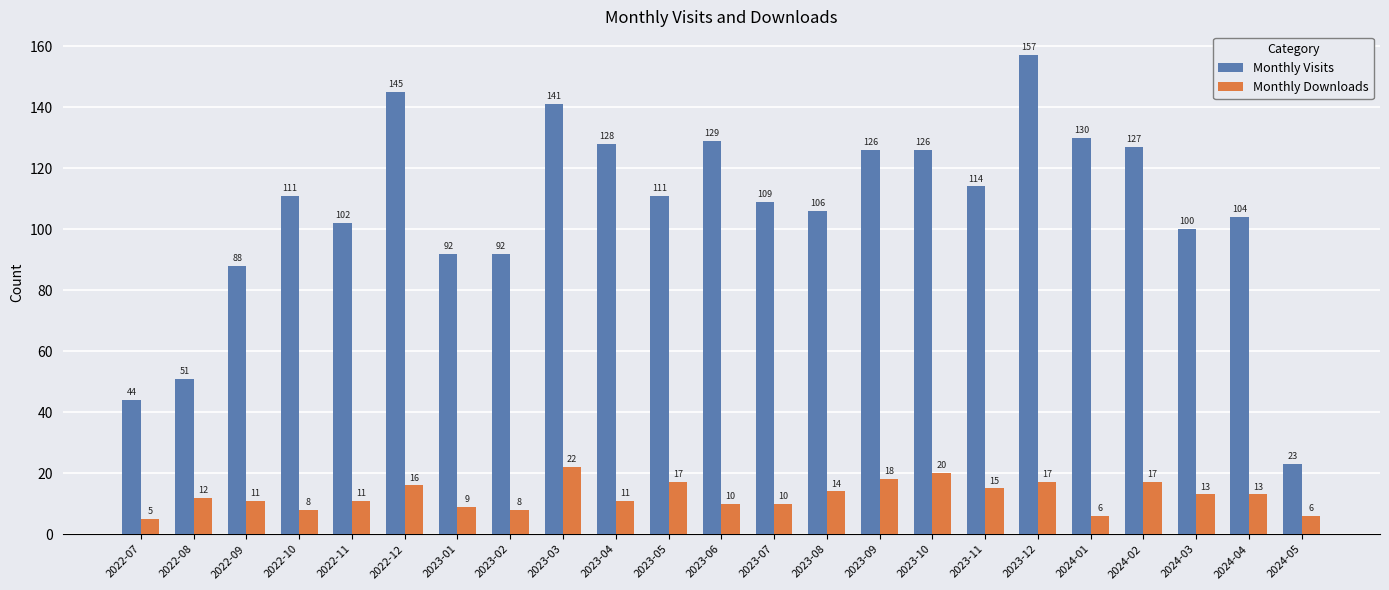

How many bars are there in each group?

2